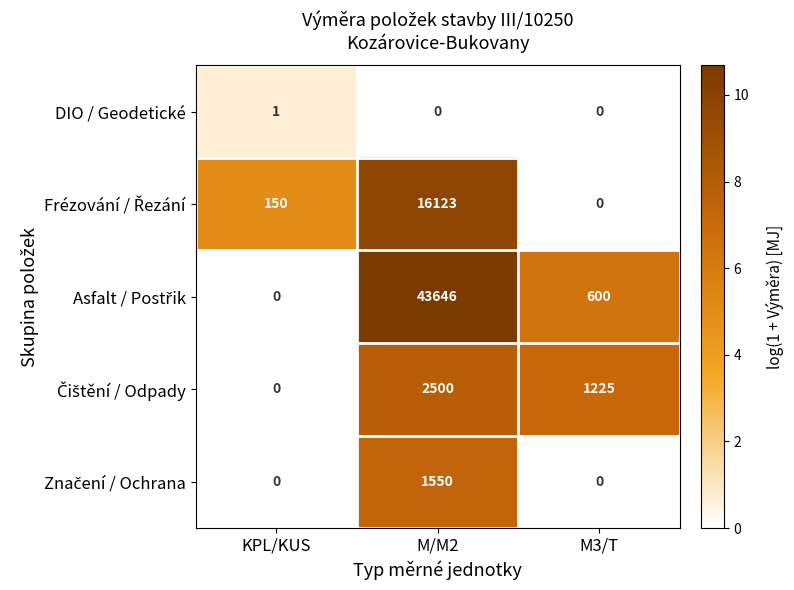

The value of DIO / Geodetické at KPL/KUS is 1. True or false?

True